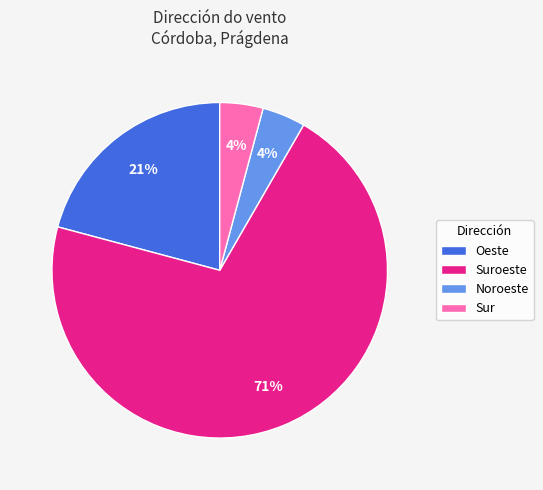

What is the largest slice in the pie chart?

Suroeste